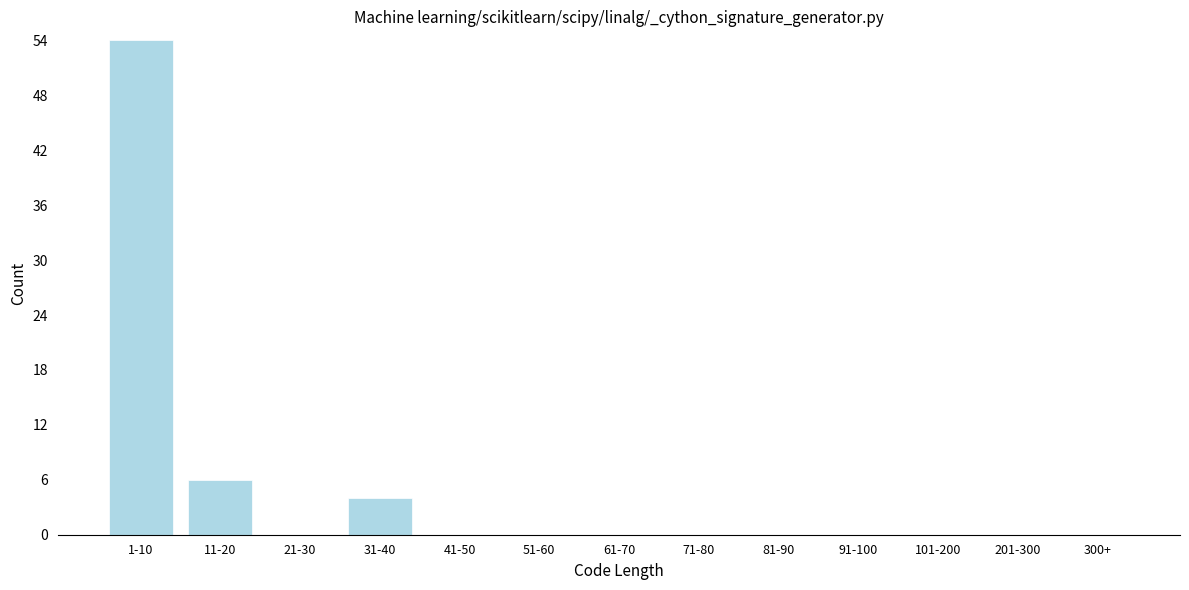

Reading left to right, what are all the values shown in this chart?

1-10=54	11-20=6	21-30=0	31-40=4	41-50=0	51-60=0	61-70=0	71-80=0	81-90=0	91-100=0	101-200=0	201-300=0	300+=0